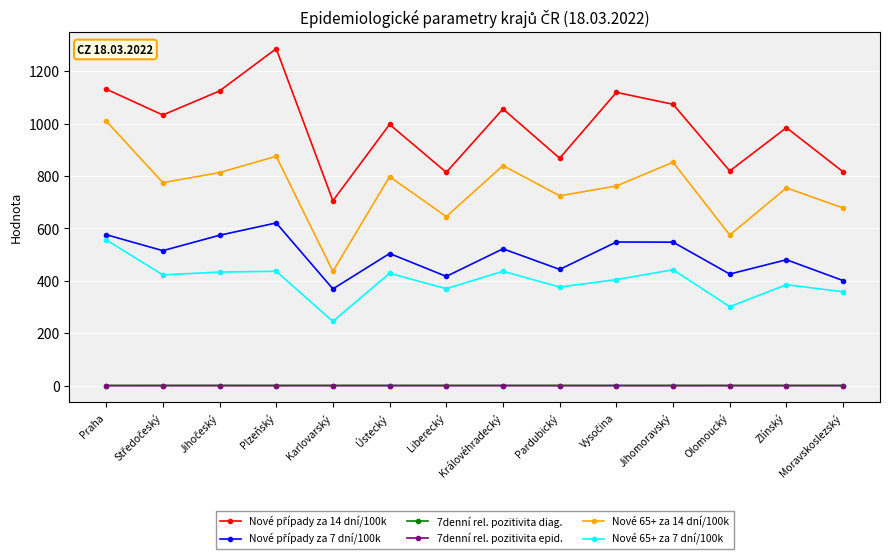

True or false: 7denní rel. pozitivita epid. and Nové 65+ za 14 dní/100k cross at least once.

False